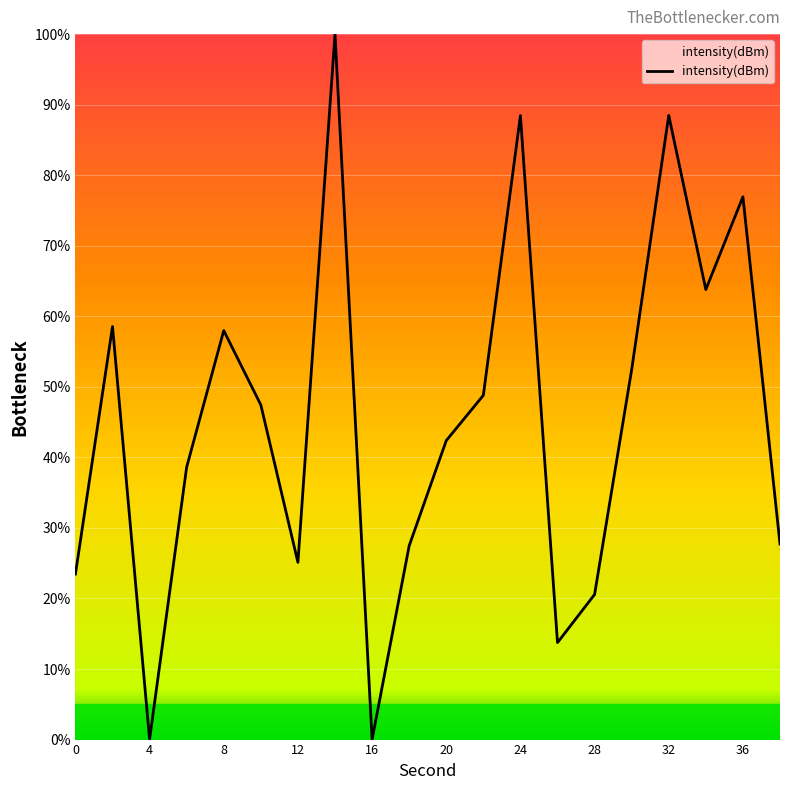

What is the difference between the maximum and minimum values?

100.0